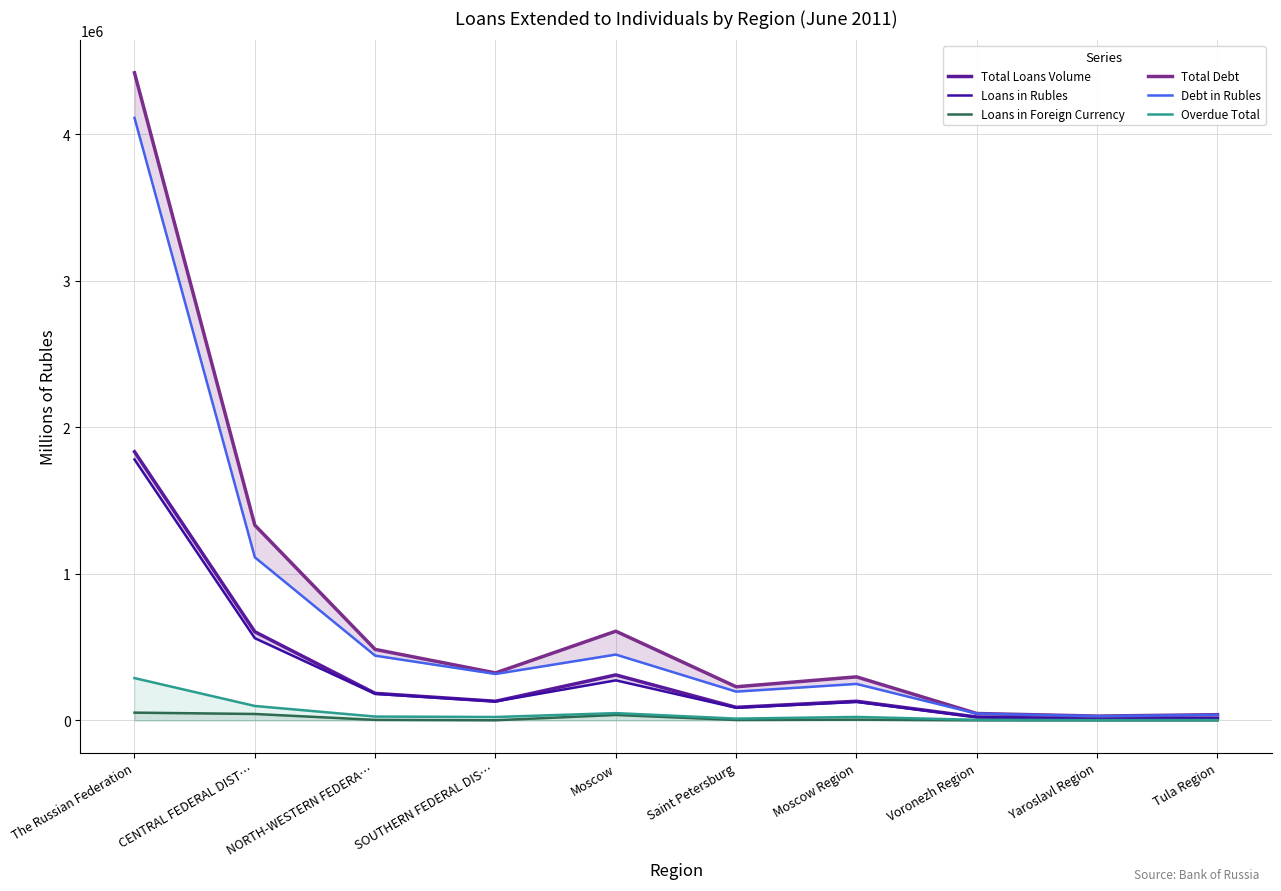

Reading left to right, what are all the values shown in this chart?

Total Loans Volume: The Russian Federation=1834208	CENTRAL FEDERAL DIST…=605068	NORTH-WESTERN FEDERA…=184703	SOUTHERN FEDERAL DIS…=130649	Moscow=310512	Saint Petersburg=89192	Moscow Region=130808	Voronezh Region=22911	Yaroslavl Region=11803	Tula Region=14928
Loans in Rubles: The Russian Federation=1781250	CENTRAL FEDERAL DIST…=561245	NORTH-WESTERN FEDERA…=181123	SOUTHERN FEDERAL DIS…=129599	Moscow=273311	Saint Petersburg=86242	Moscow Region=125821	Voronezh Region=22405	Yaroslavl Region=11763	Tula Region=14876
Loans in Foreign Currency: The Russian Federation=52958	CENTRAL FEDERAL DIST…=43823	NORTH-WESTERN FEDERA…=3580	SOUTHERN FEDERAL DIS…=1050	Moscow=37201	Saint Petersburg=2950	Moscow Region=4987	Voronezh Region=506	Yaroslavl Region=40	Tula Region=52
Total Debt: The Russian Federation=4421108	CENTRAL FEDERAL DIST…=1332675	NORTH-WESTERN FEDERA…=484645	SOUTHERN FEDERAL DIS…=324092	Moscow=608896	Saint Petersburg=229462	Moscow Region=297196	Voronezh Region=47032	Yaroslavl Region=29394	Tula Region=39091
Debt in Rubles: The Russian Federation=4113235	CENTRAL FEDERAL DIST…=1113399	NORTH-WESTERN FEDERA…=441902	SOUTHERN FEDERAL DIS…=316863	Moscow=449387	Saint Petersburg=196531	Moscow Region=248898	Voronezh Region=46116	Yaroslavl Region=28738	Tula Region=37990
Overdue Total: The Russian Federation=288795	CENTRAL FEDERAL DIST…=98479	NORTH-WESTERN FEDERA…=26157	SOUTHERN FEDERAL DIS…=23201	Moscow=49664	Saint Petersburg=12123	Moscow Region=23642	Voronezh Region=3894	Yaroslavl Region=2167	Tula Region=2424